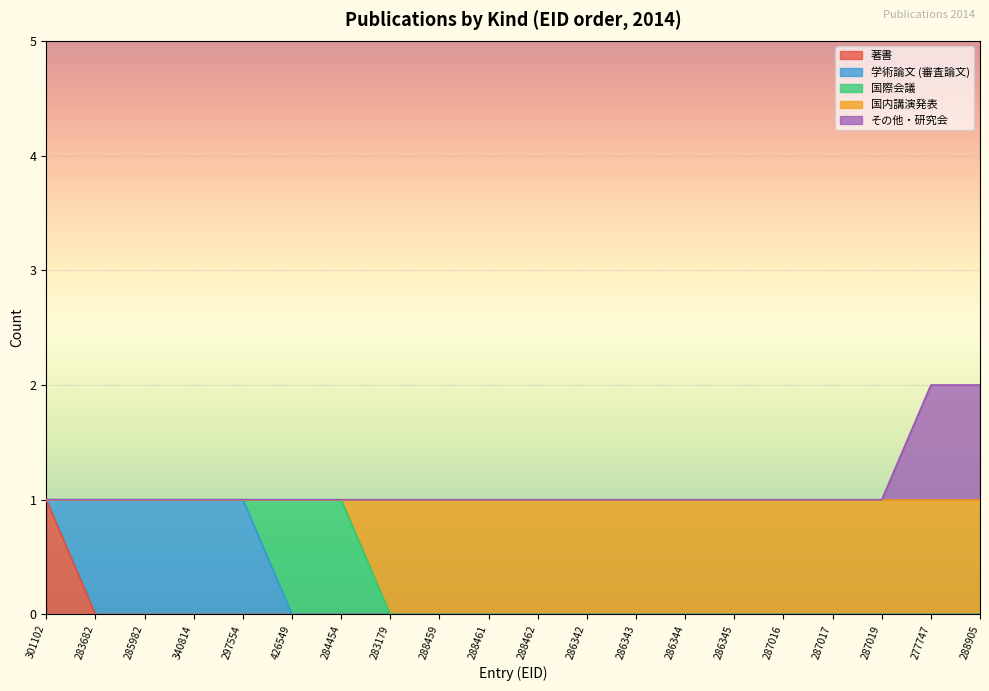

Is it true that 著書 equals 0 at 288462?

True